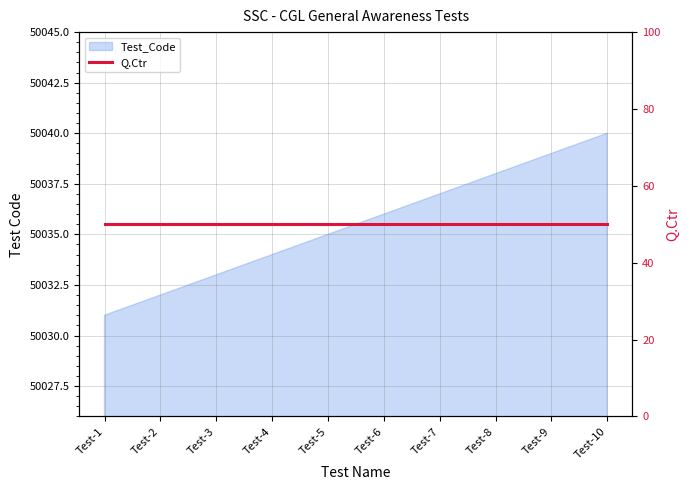

Between Test-9 and Test-2, which is larger?

Test-9